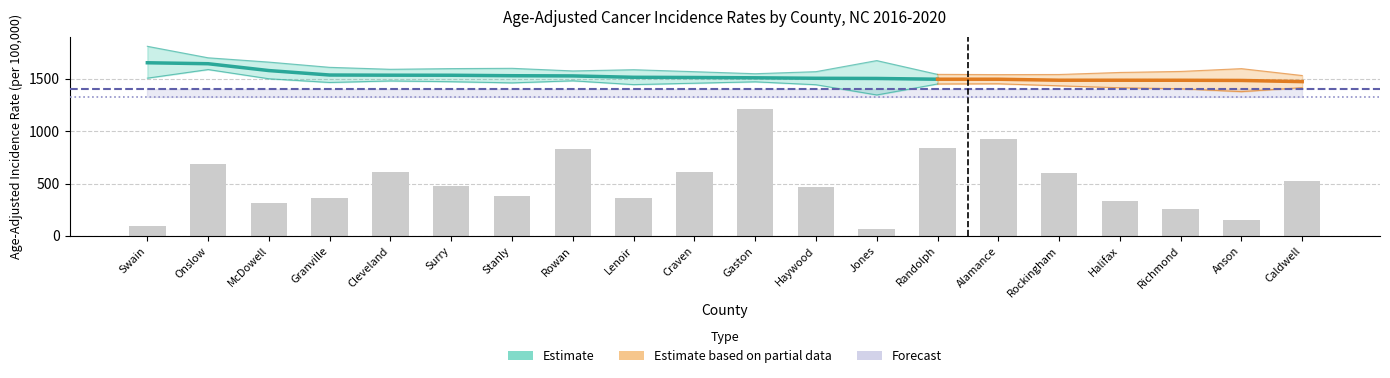

How many data points in upper_ci are above 1587?

10